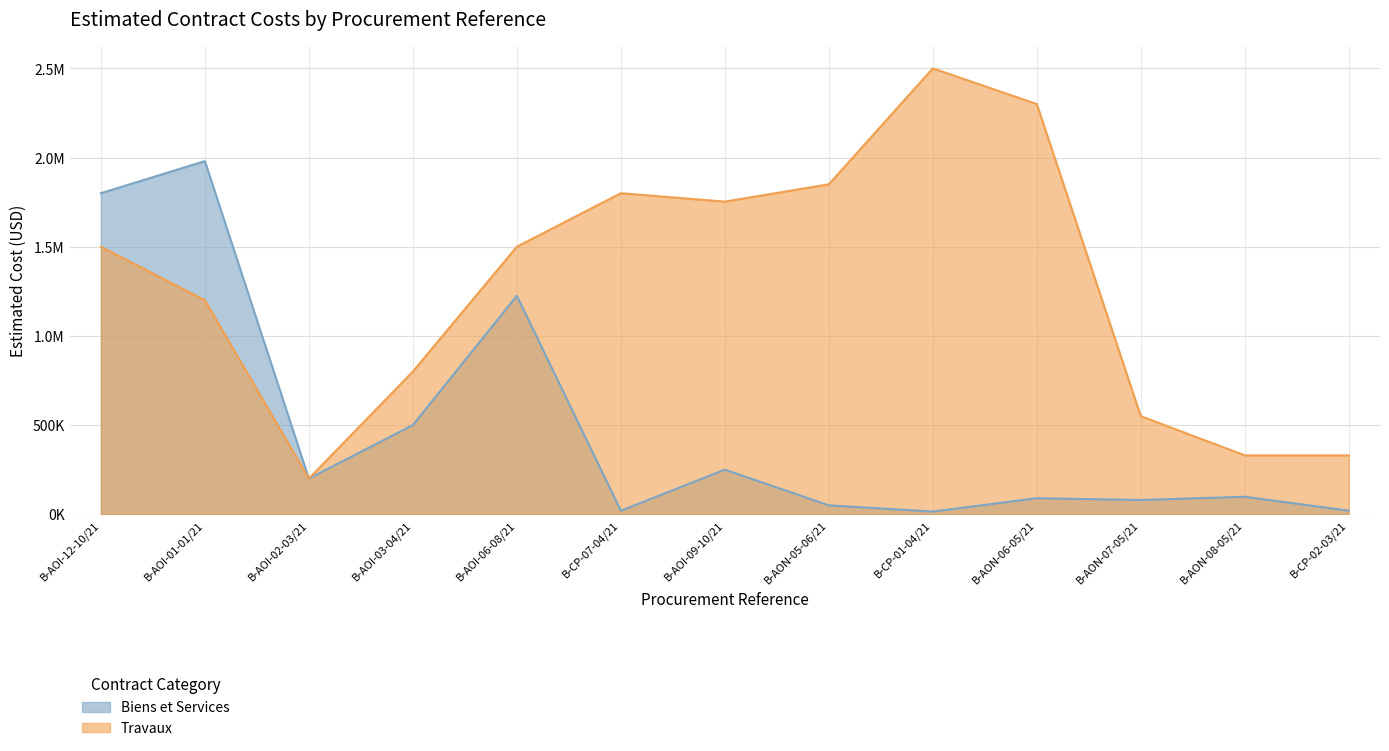

How many data points does each series have?

13